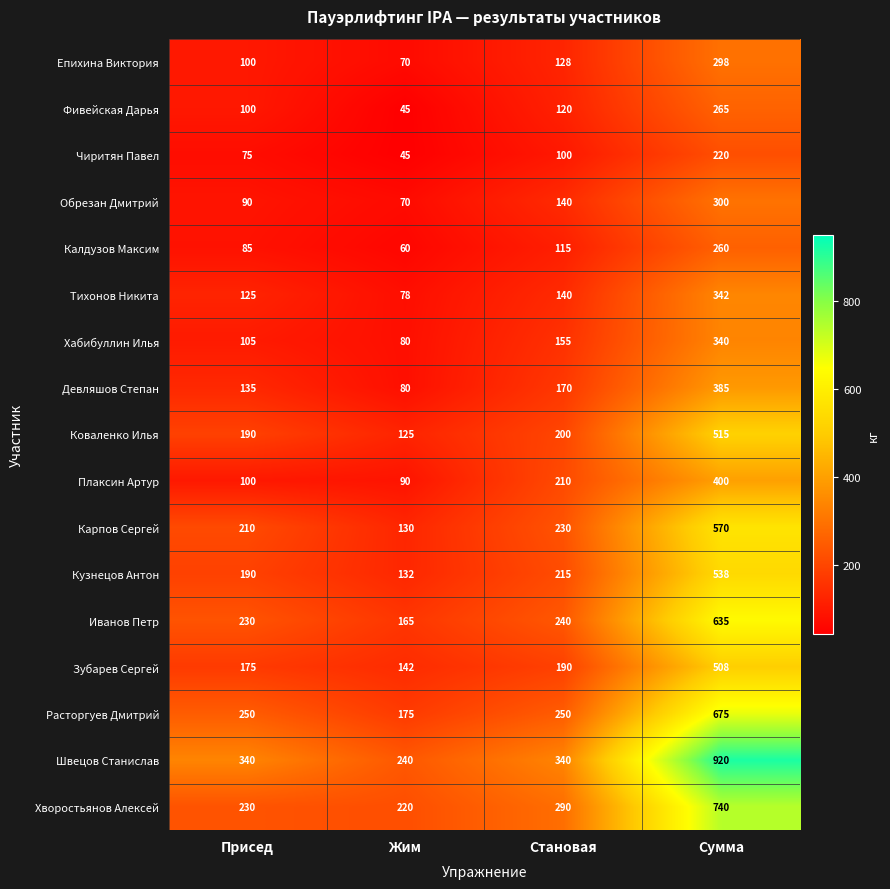

Is it true that Хворостьянов Алексей equals 284 at Сумма?

False